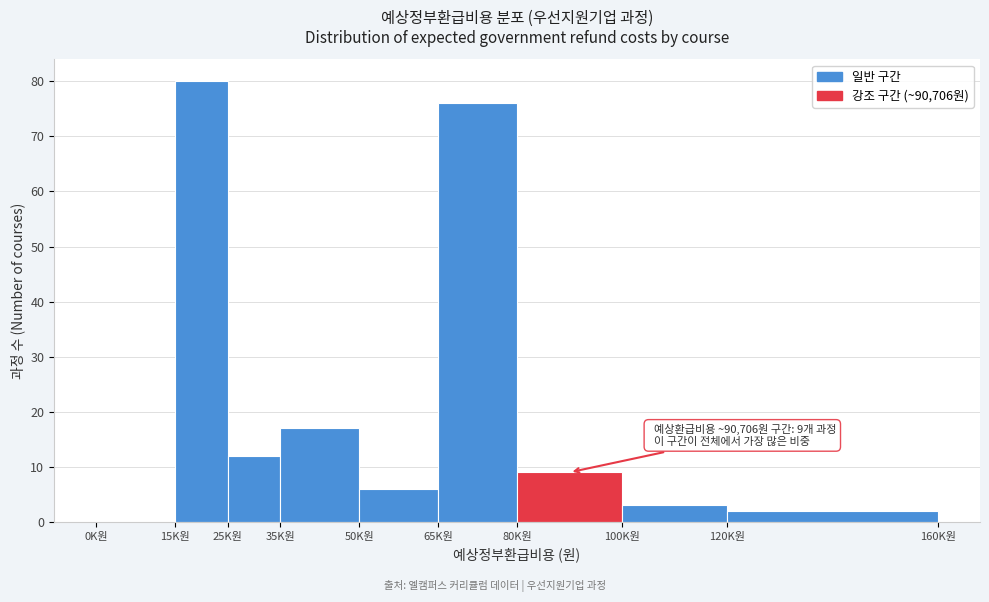

Reading right to left, transcribe all the data shown in this chart.

120K원=2	100K원=3	80K원=9	65K원=76	50K원=6	35K원=17	25K원=12	15K원=80	0K원=0